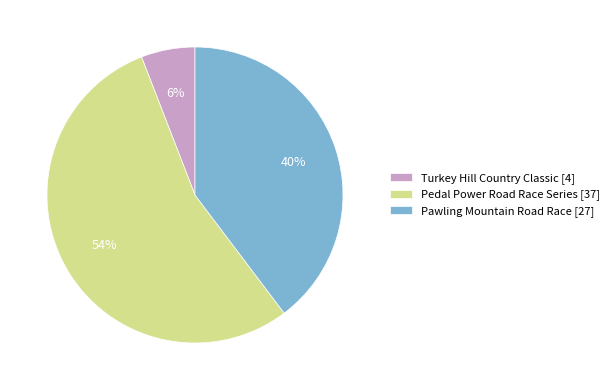

Which category has the biggest portion of the pie?

Pedal Power Road Race Series